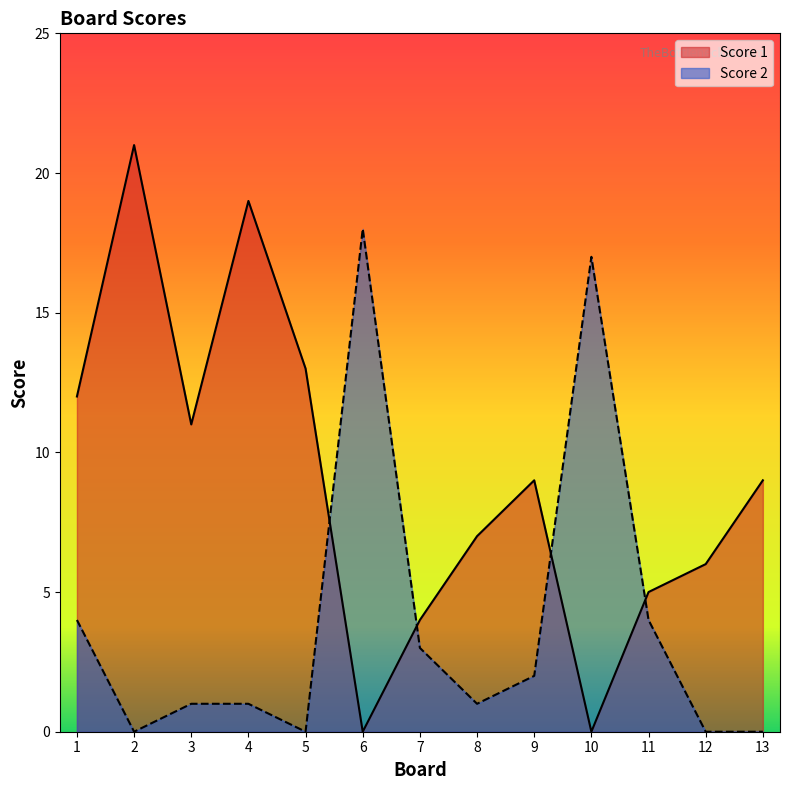

What is the spread (max minus min) of values at 8?

6